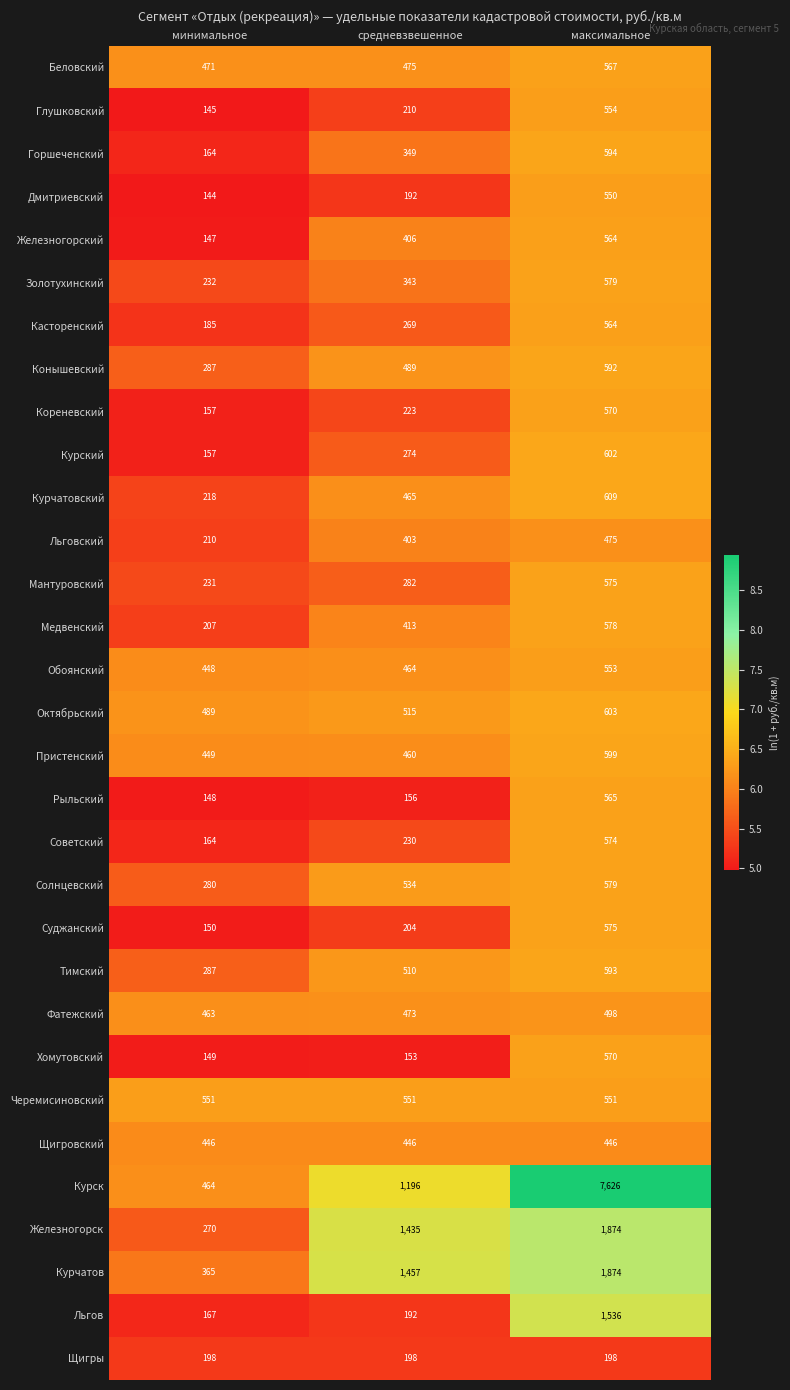

Which series has the largest range (max minus min)?

Курск